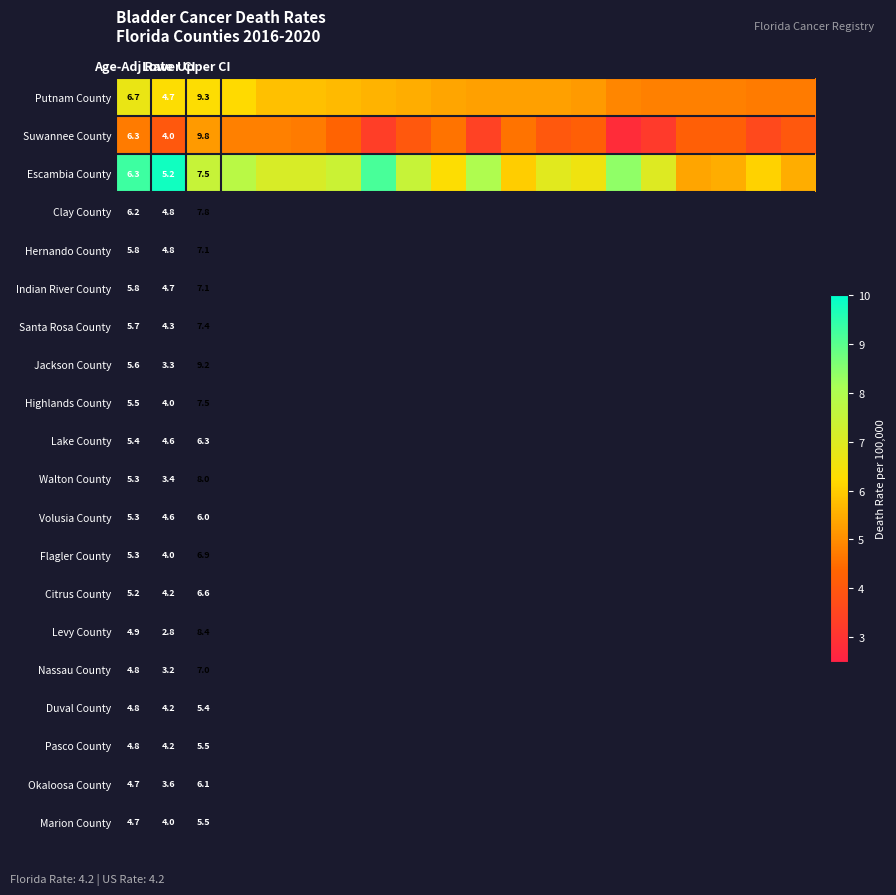

At how many categories does at least one series exceed 6?

16